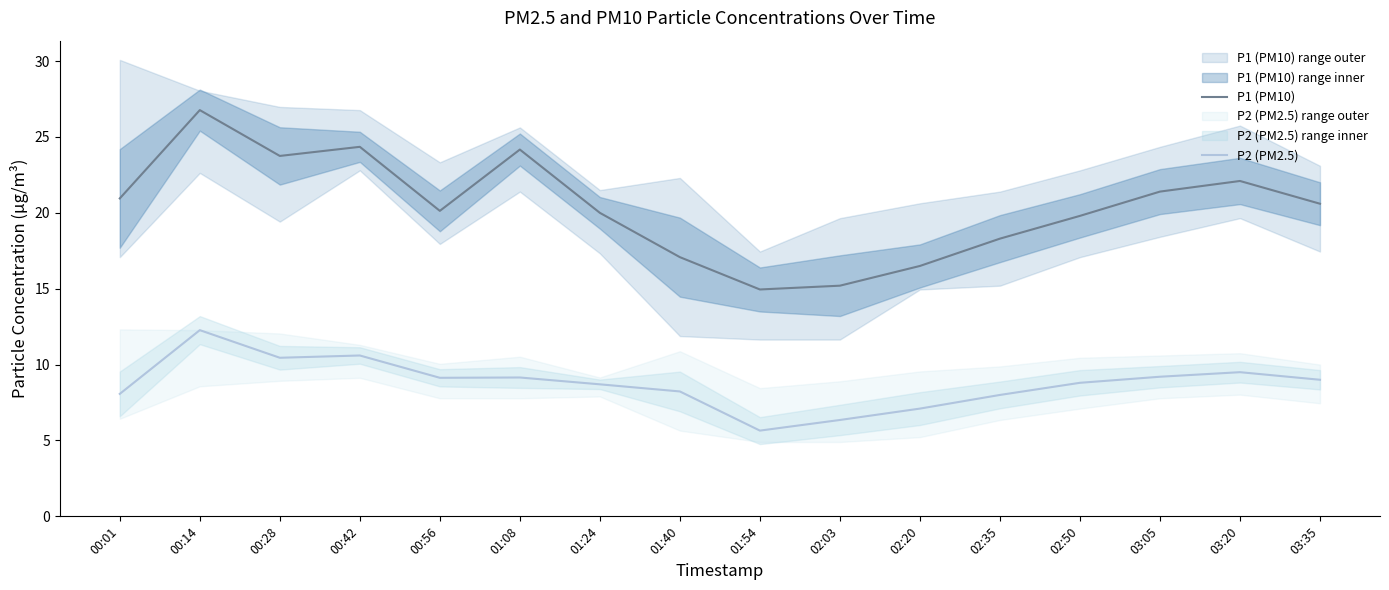

At which category is the sum across all series the highest?

00:14